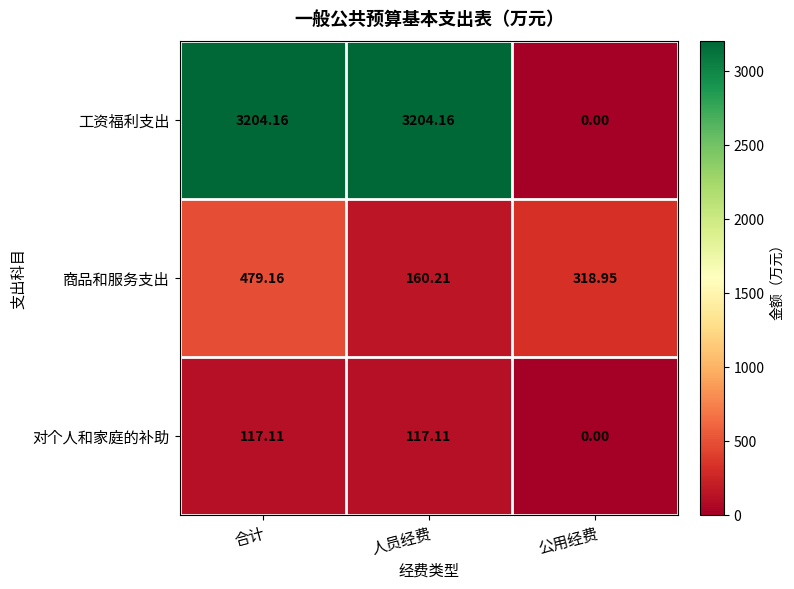

Which category has the highest value in the 商品和服务支出 series?

合计